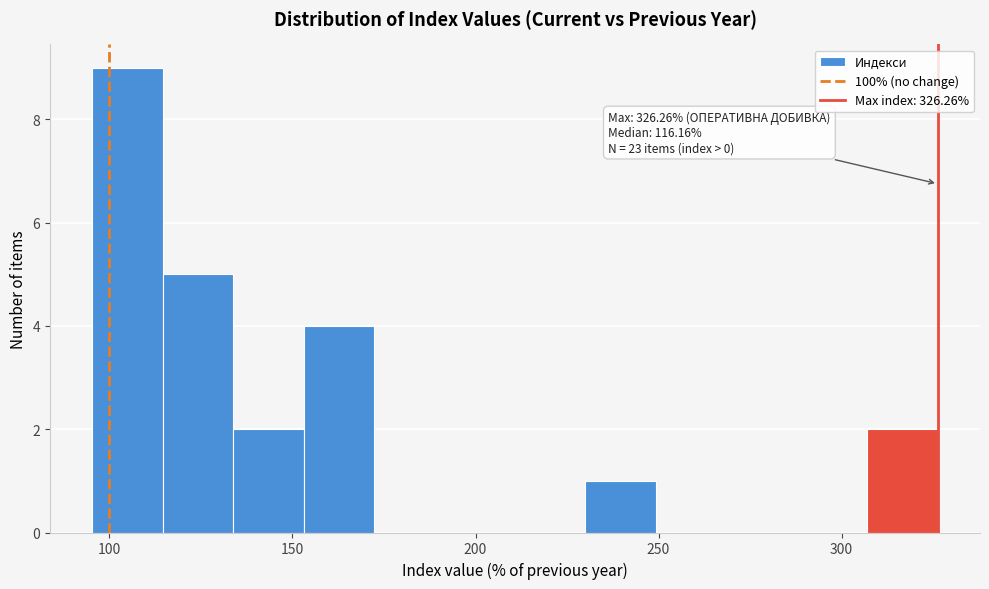

Around what value on the x-axis is the tallest bar? Give the approximate position of its centre, as read against the axis.

105